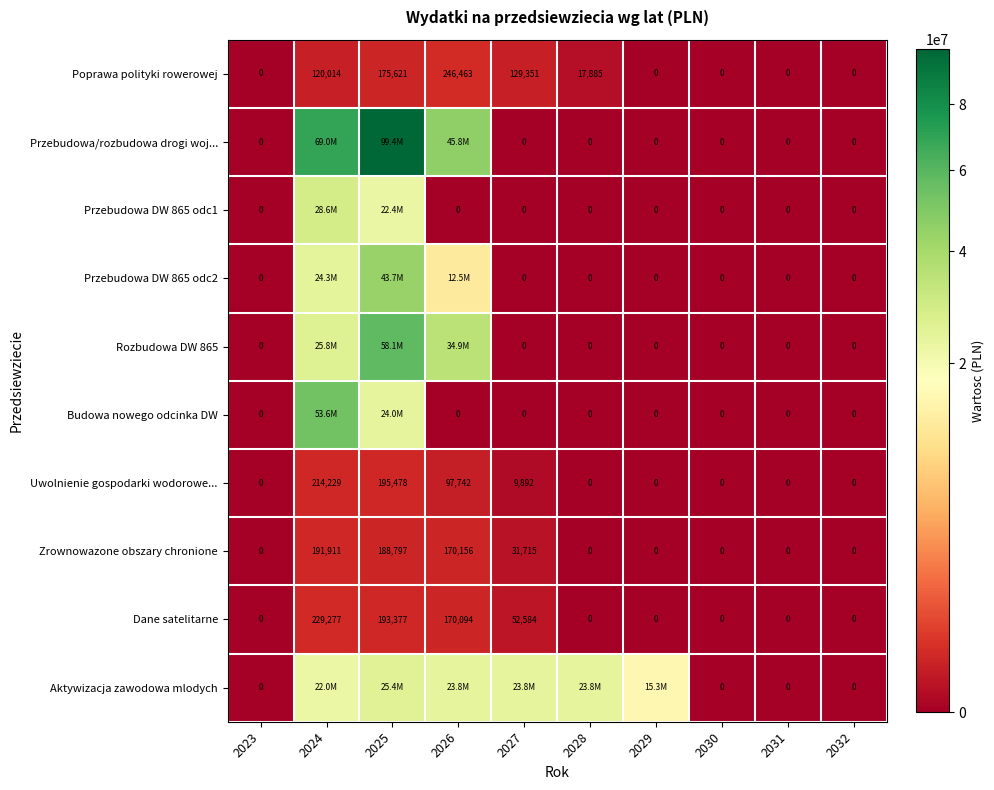

True or false: Zrownowazone obszary chronione has a value of 170156 at 2026.

True